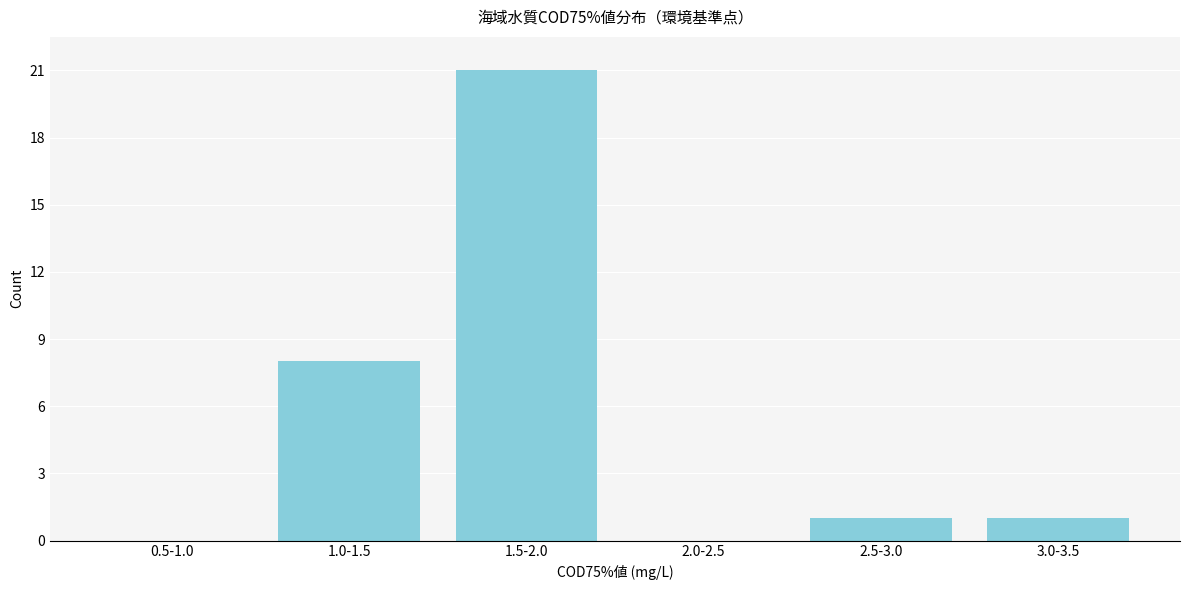

Reading left to right, list all the values displayed in this chart.

0.5-1.0=0	1.0-1.5=8	1.5-2.0=21	2.0-2.5=0	2.5-3.0=1	3.0-3.5=1